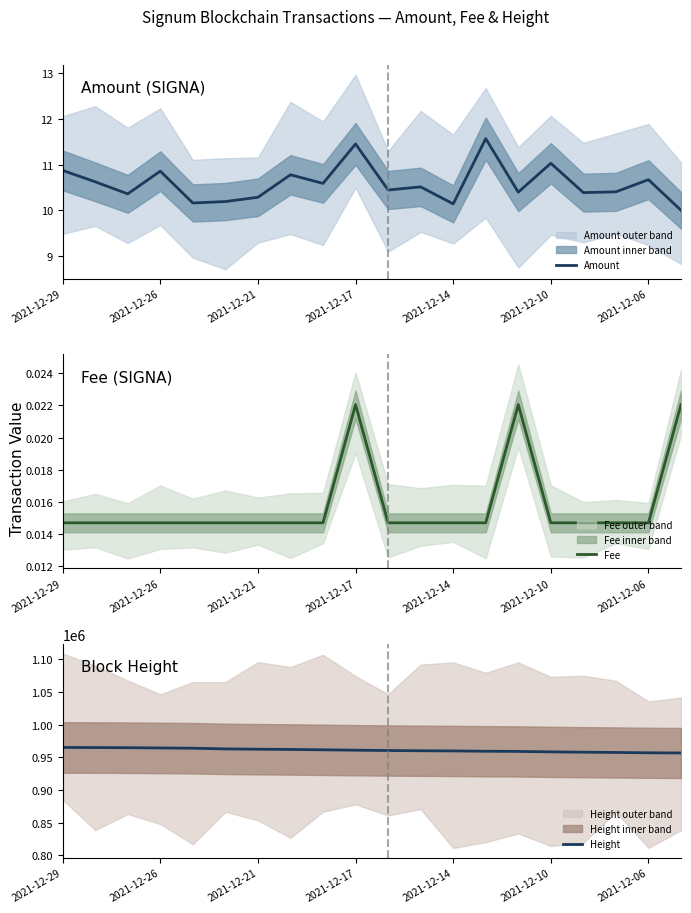

List the labels in order of Height value, smallest first.

19, 18, 17, 16, 15, 14, 13, 12, 11, 10, 9, 8, 7, 2021-12-06, 2021-12-10, 2021-12-14, 2021-12-17, 2021-12-21, 2021-12-26, 2021-12-29